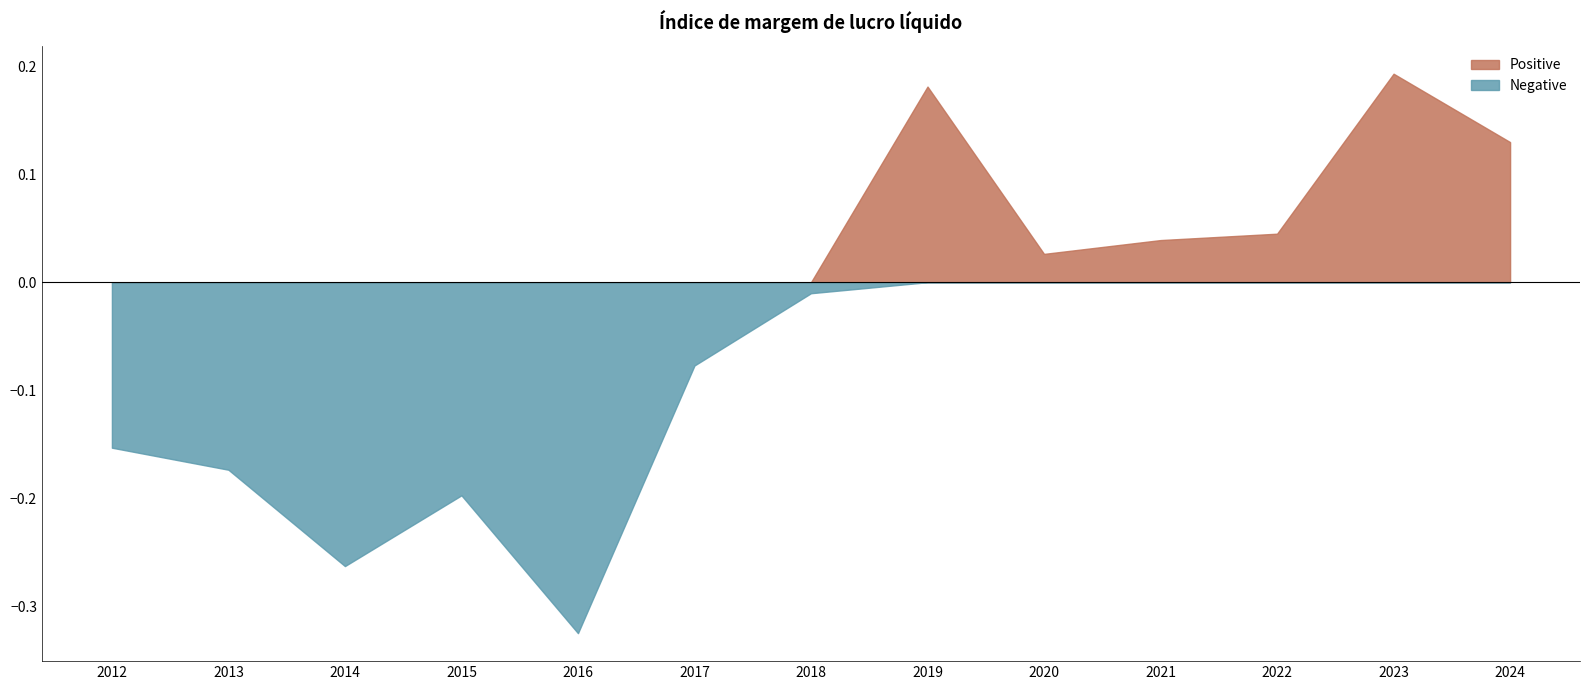

Which has a higher value, 2019 or 2024?

2019